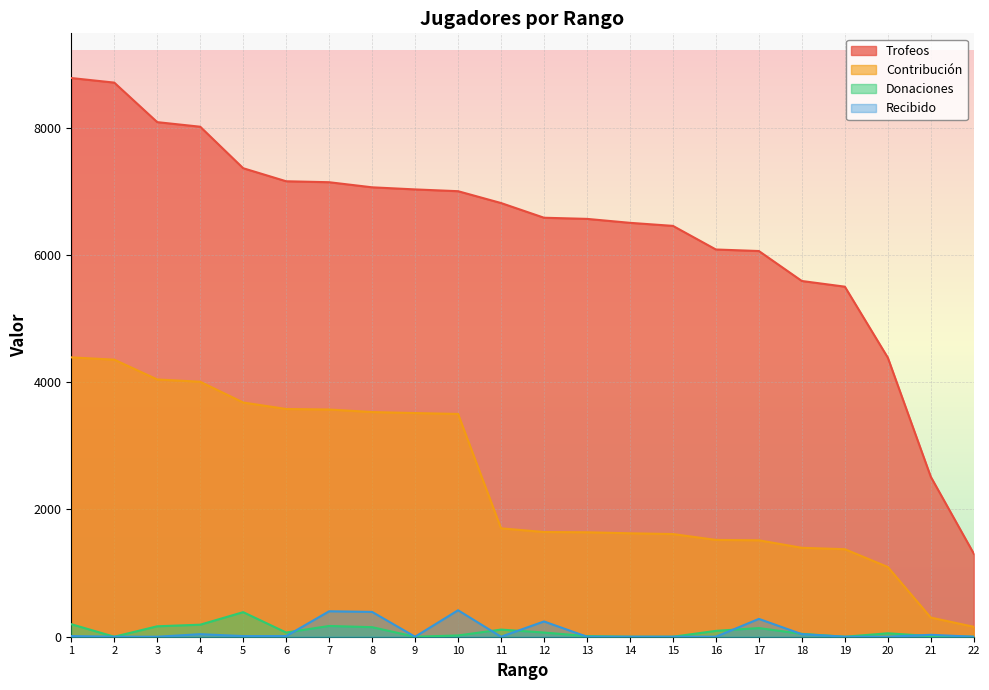

What is the value of the Contribución point at the 6th from the left?

3578